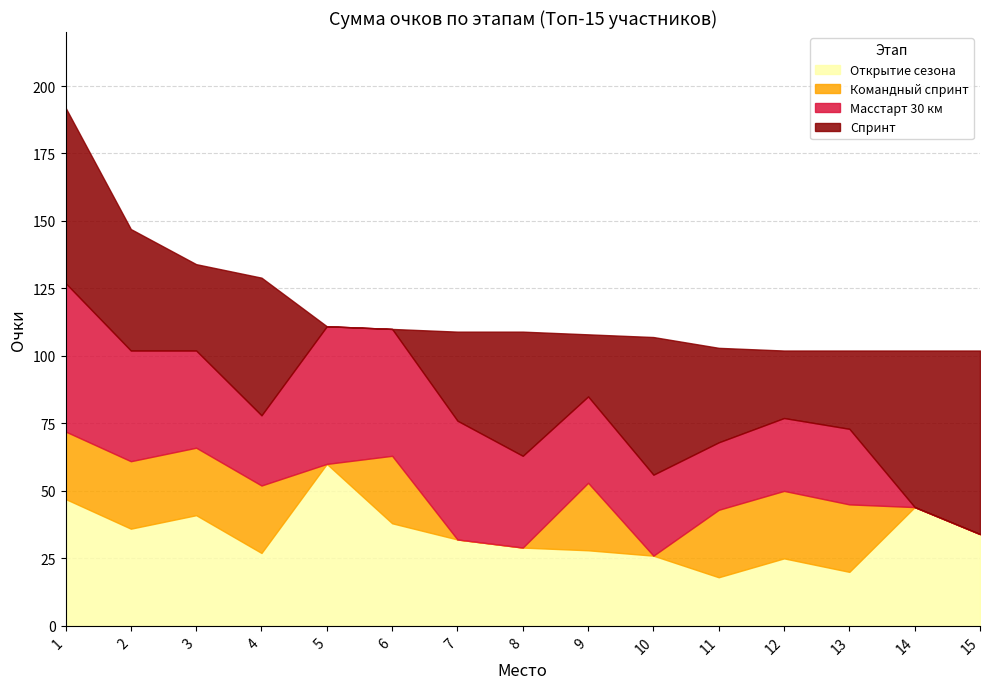

Where do Командный спринт and Открытие сезона first cross each other?

10 and 11